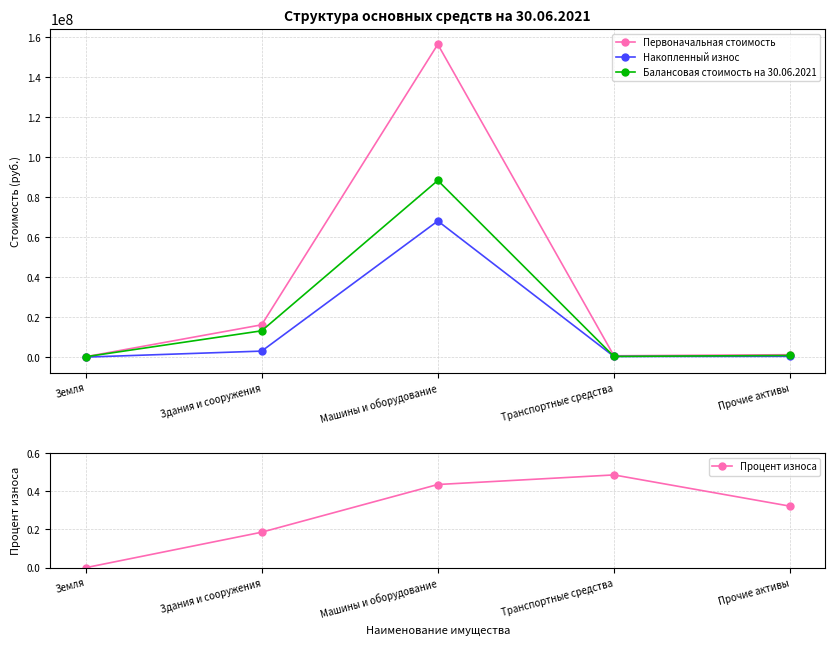

Rank the categories by Накопленный износ value from highest to lowest.

Машины и оборудование, Здания и сооружения, Прочие активы, Транспортные средства, Земля